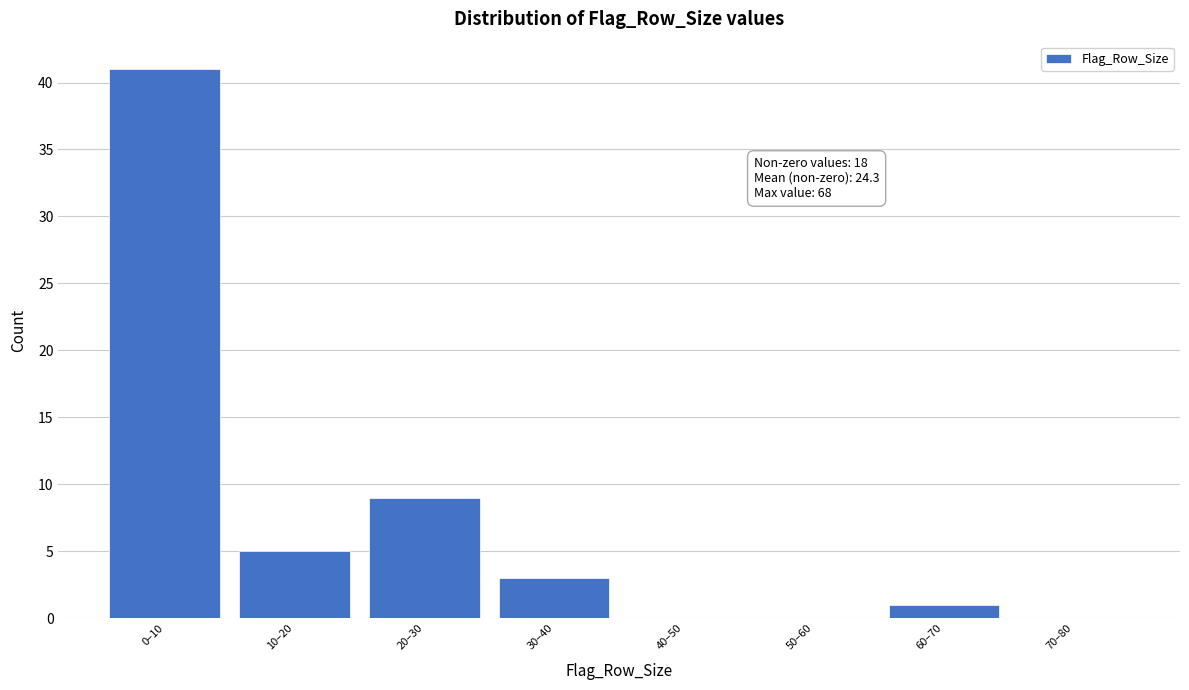

Reading left to right, extract all data points from this chart.

0–10=41	10–20=5	20–30=9	30–40=3	40–50=0	50–60=0	60–70=1	70–80=0